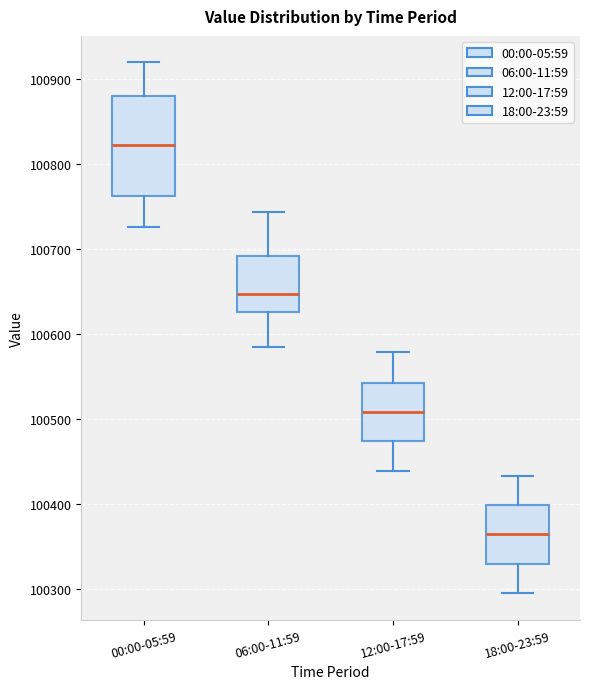

Comparing the boxes themselves (not the whiskers), which one is the tallest?

00:00-05:59